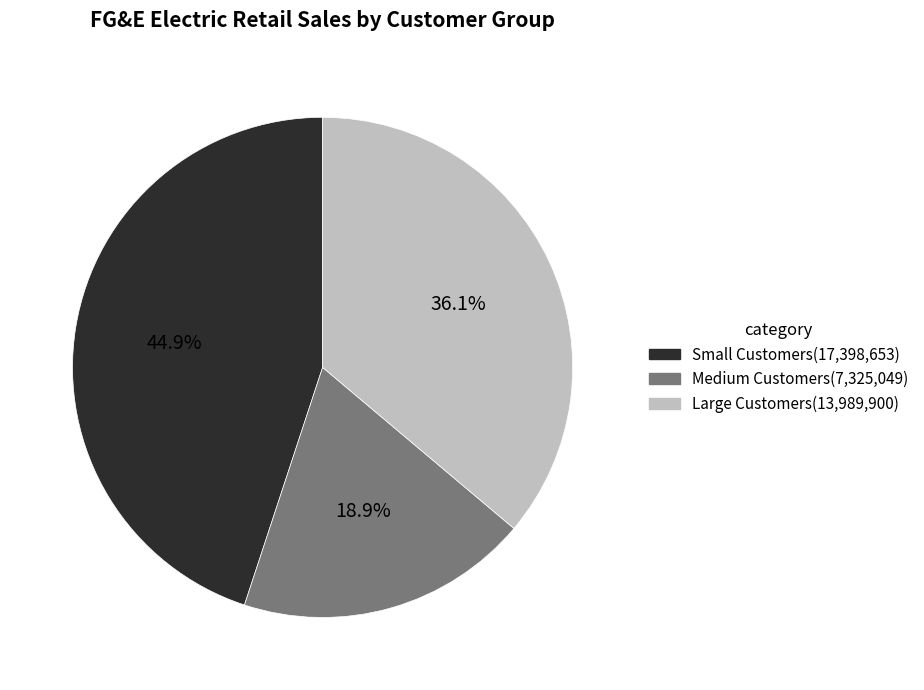

Does Large Customers represent more than half of the total?

No